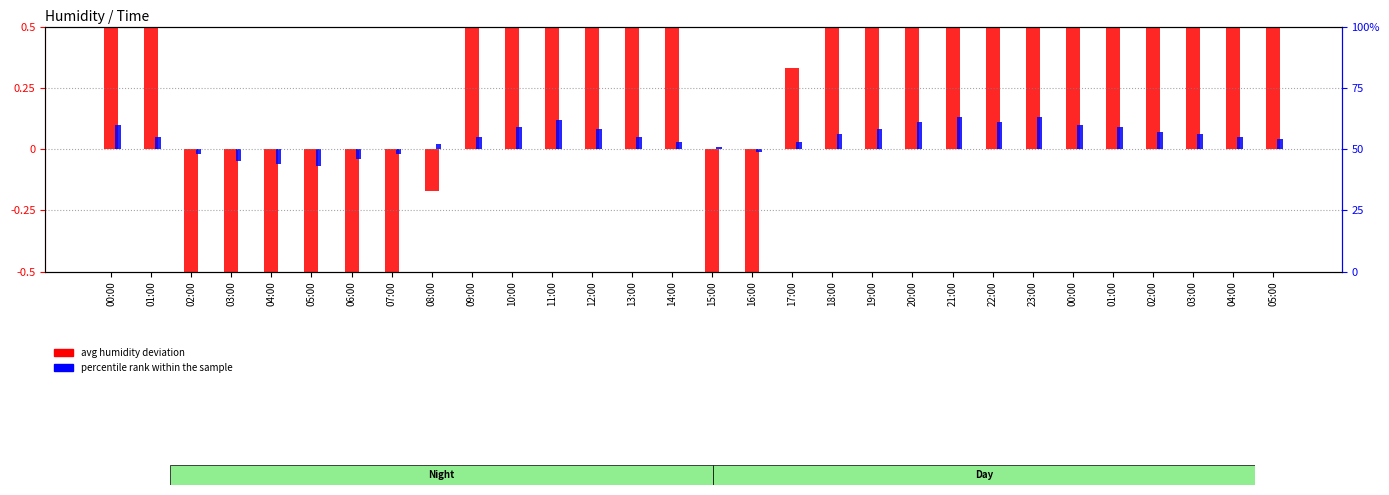

Count the number of categories in the chart.

30